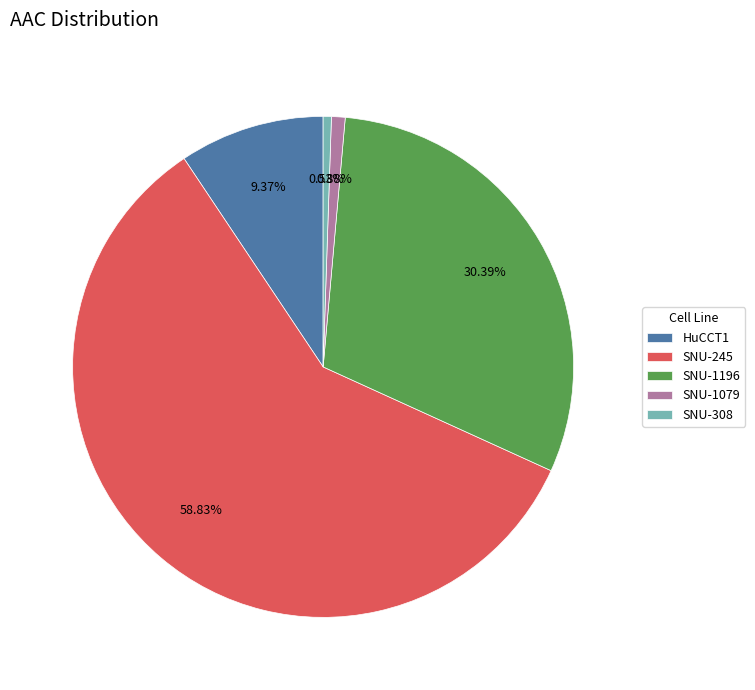

To the nearest percent, what percentage of the pie is SNU-1196?

30%